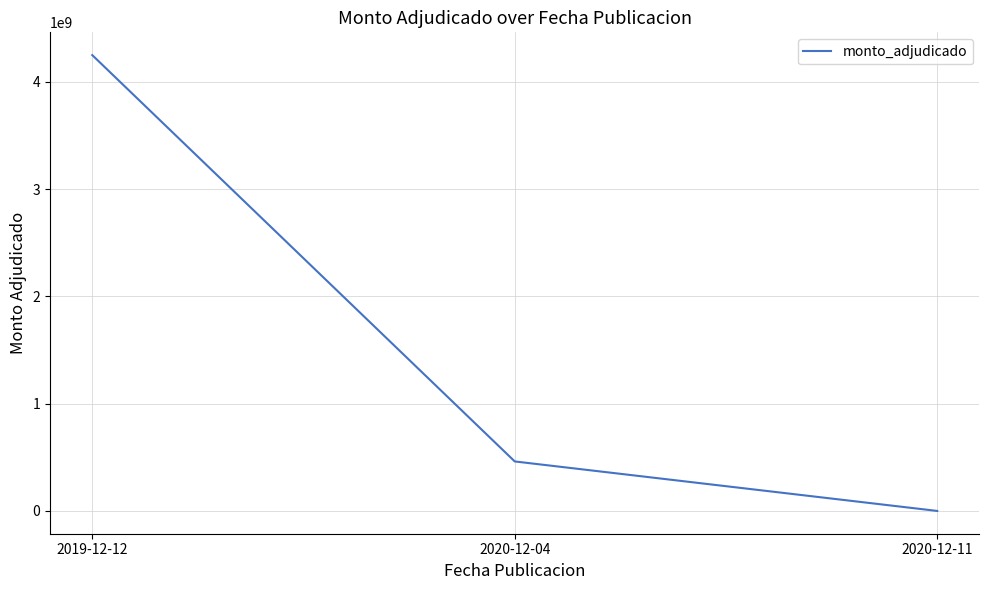

How many categories are shown in the chart?

3